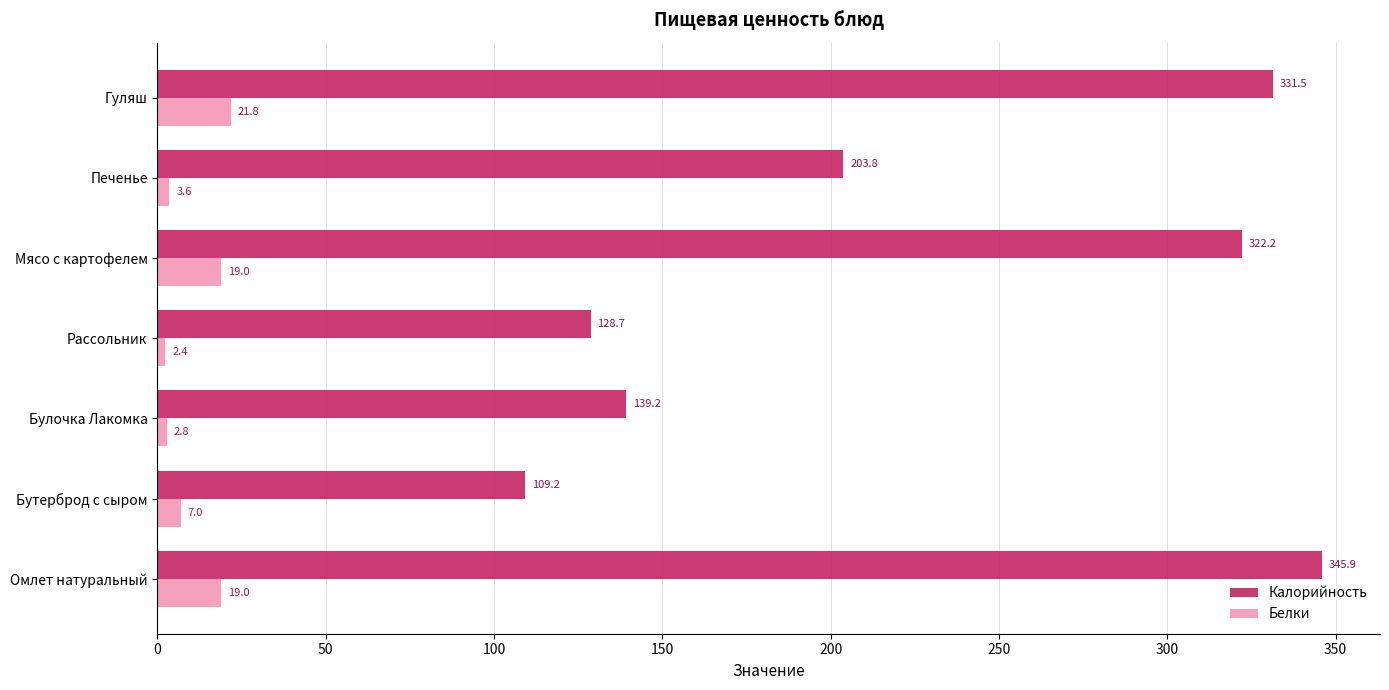

What are all the series names shown in the legend?

Калорийность, Белки